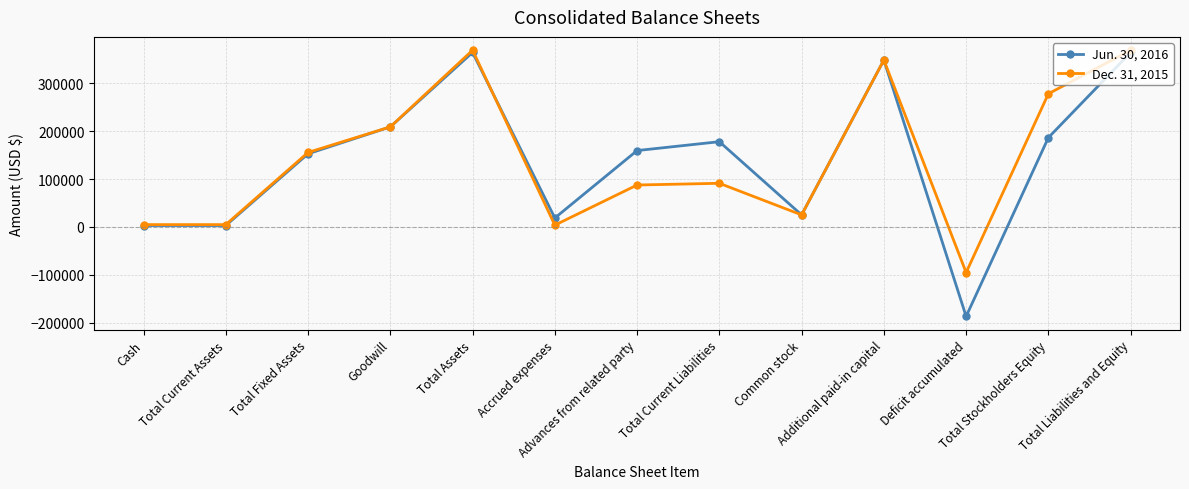

What is the spread (max minus min) of values at Total Current Assets?

1866